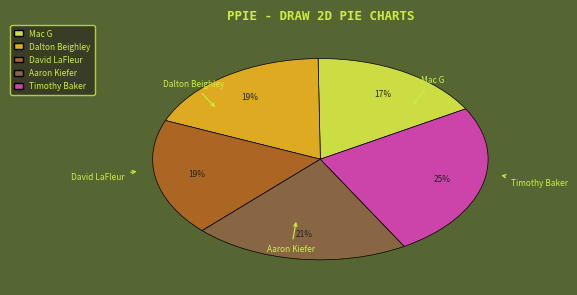

Is there a majority slice in this chart?

No